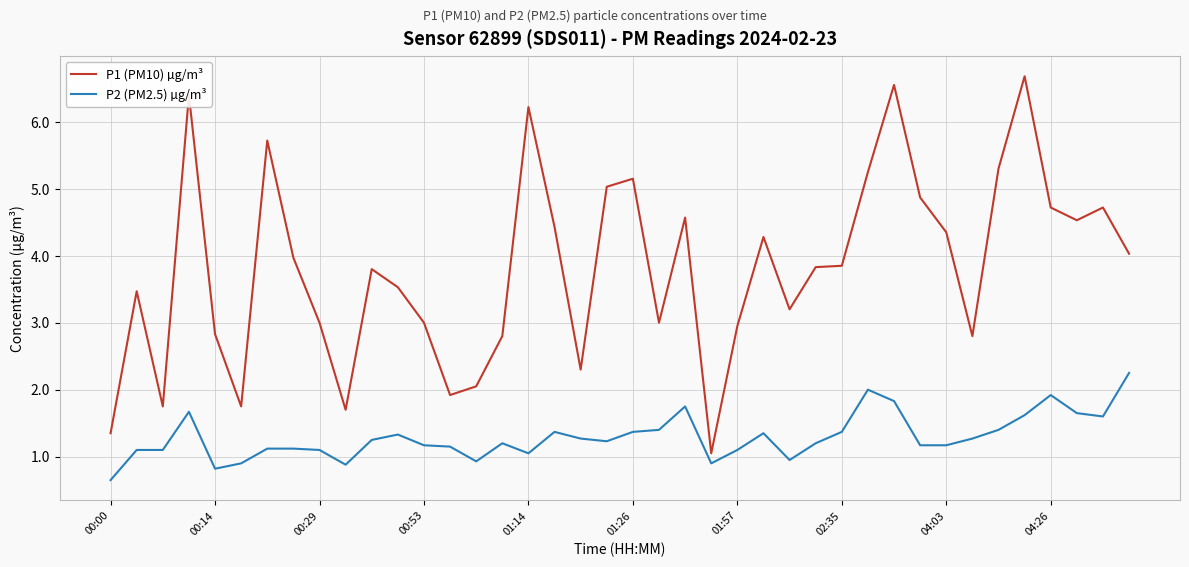

Which series has the largest total across all categories?

P1 (PM10) µg/m³